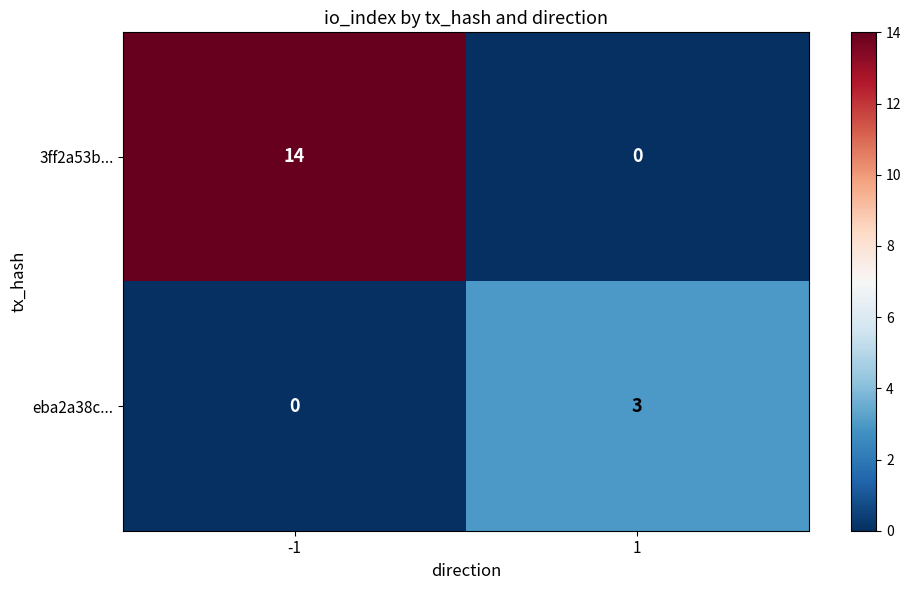

Which series has the largest total across all categories?

3ff2a53b...